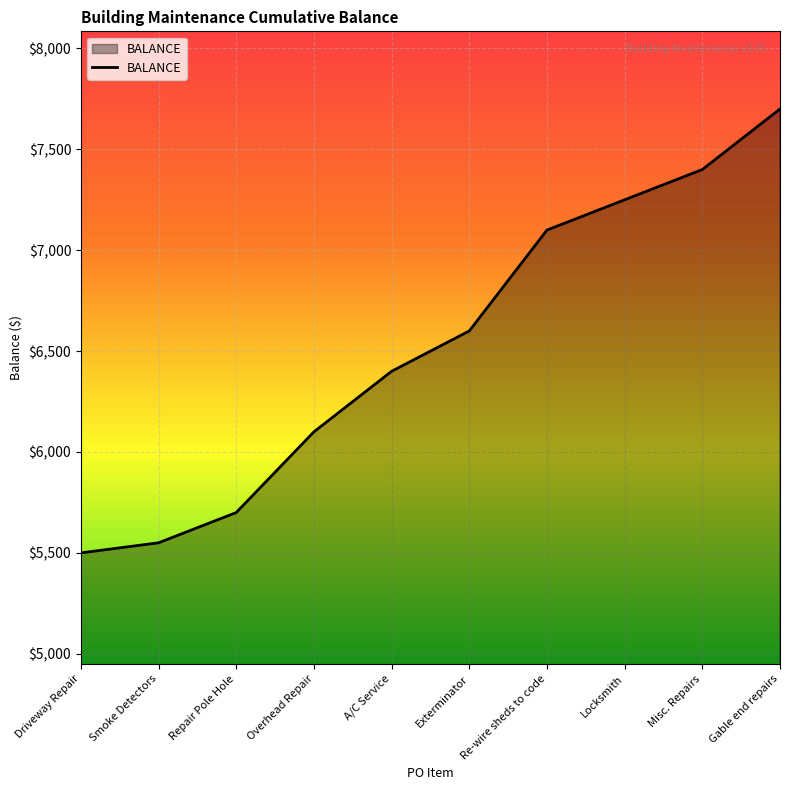

What is the approximate value at Smoke Detectors, to the nearest 10?

5550